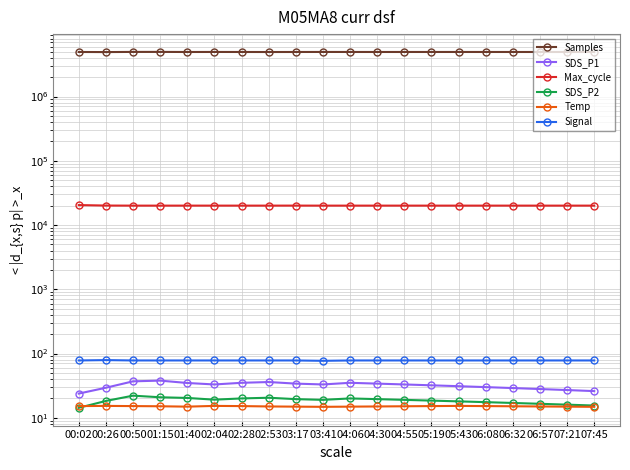

Where does the SDS_P1 series first go above 33?

00:50